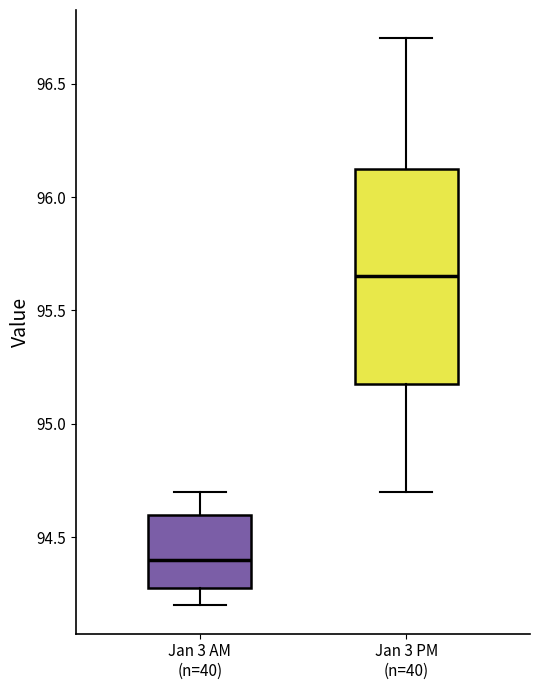

Comparing the boxes themselves (not the whiskers), which one is the tallest?

Jan 3 PM (n=40)